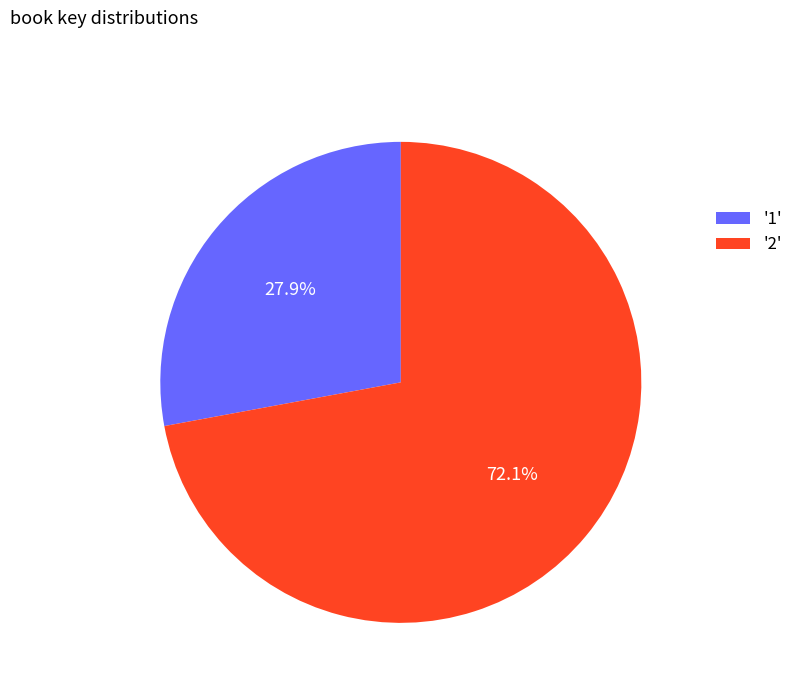

What percentage do '2' and '1' together represent?

100.0%